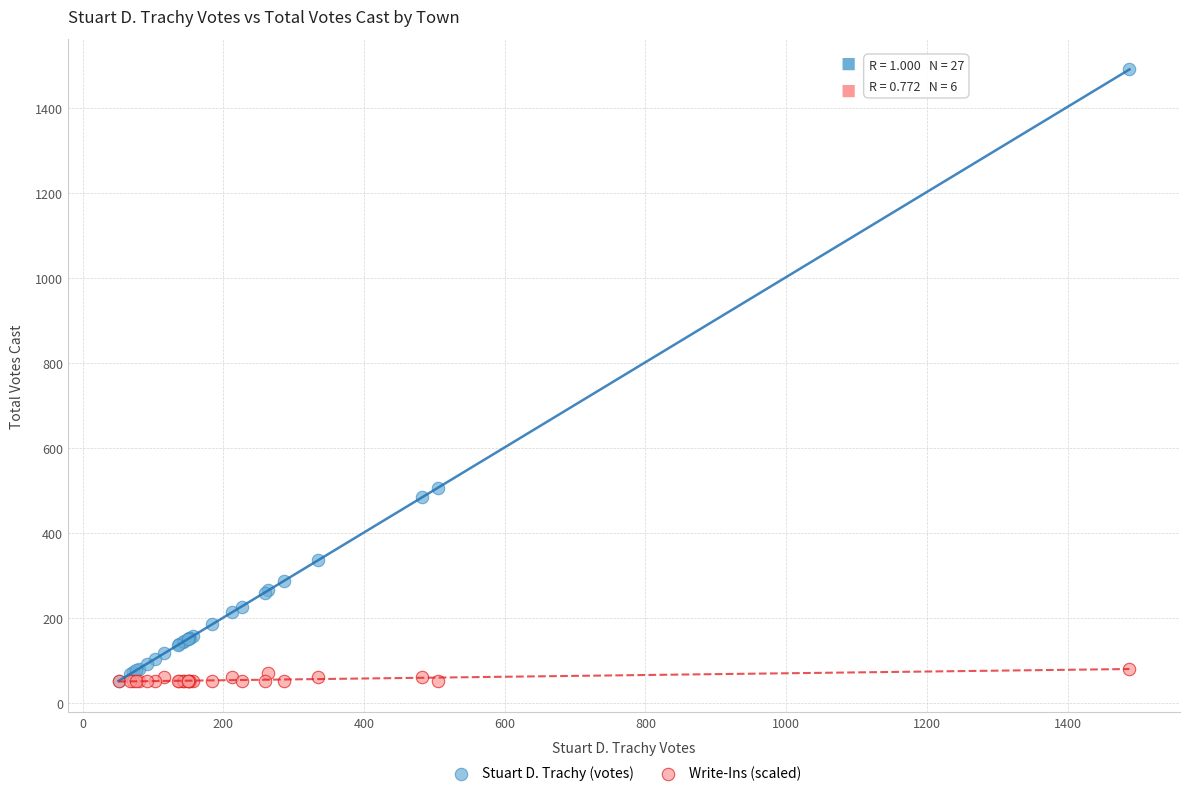

Which series has the widest spread of Y values?

Stuart D. Trachy (votes)